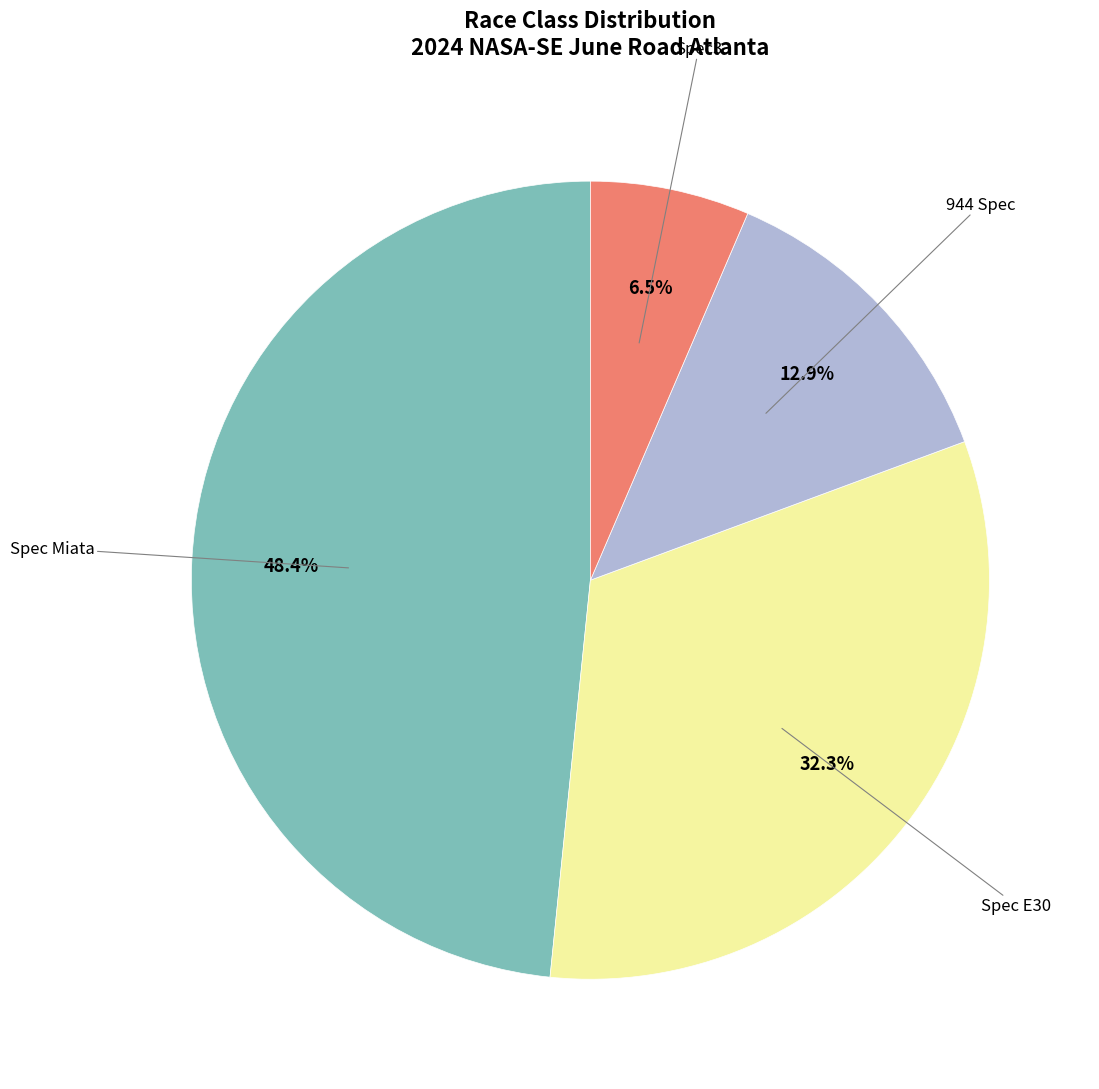

Does any single category account for the majority?

No